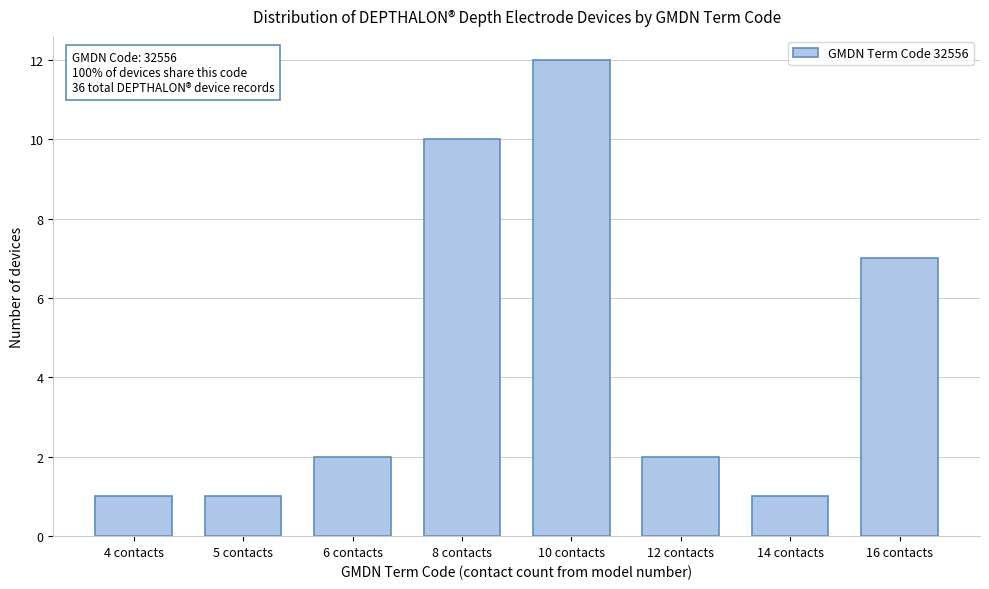

Reading left to right, list all the values displayed in this chart.

1	1	2	10	12	2	1	7